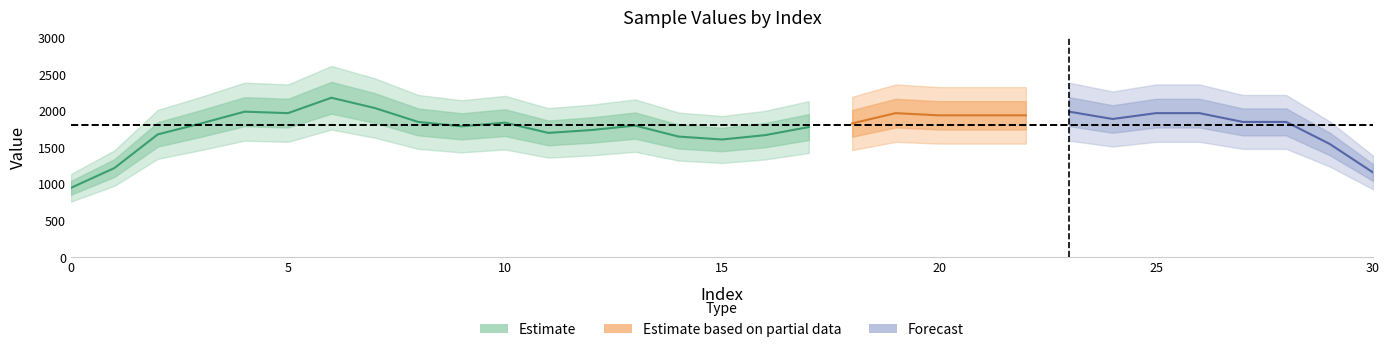

Is it true that the value at 7 is 2396?

False